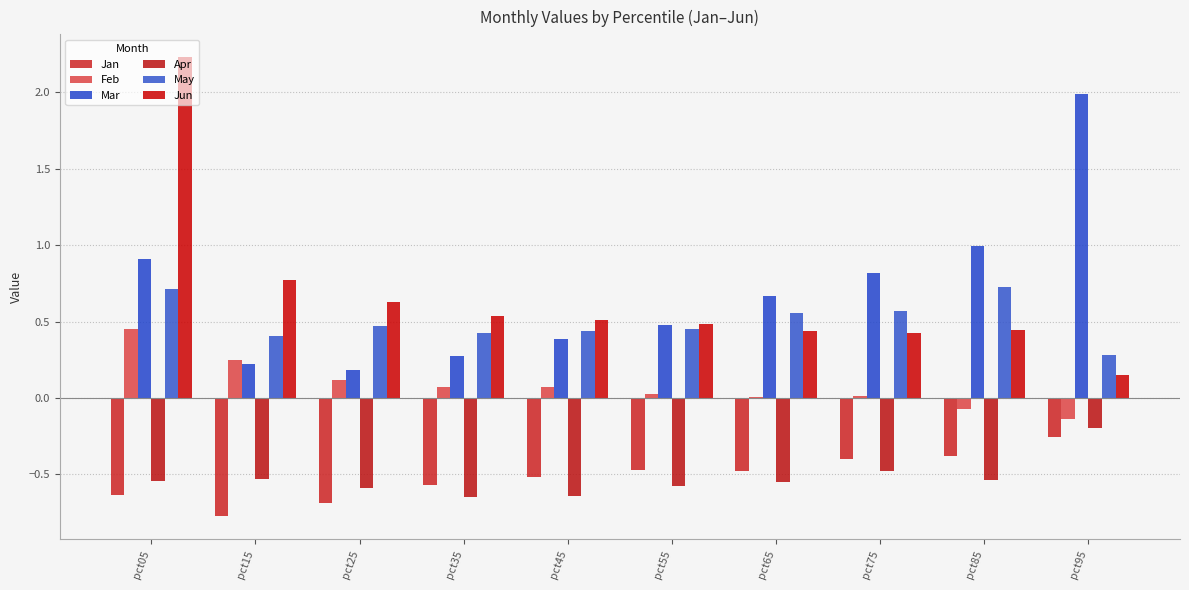

The May series shows 0.6 at pct45. True or false?

False